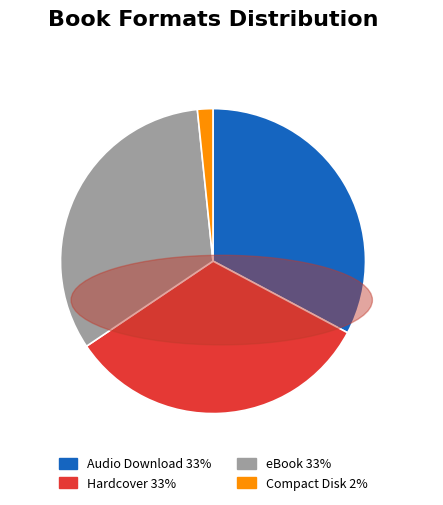

Which category has the smallest portion of the pie?

Compact Disk